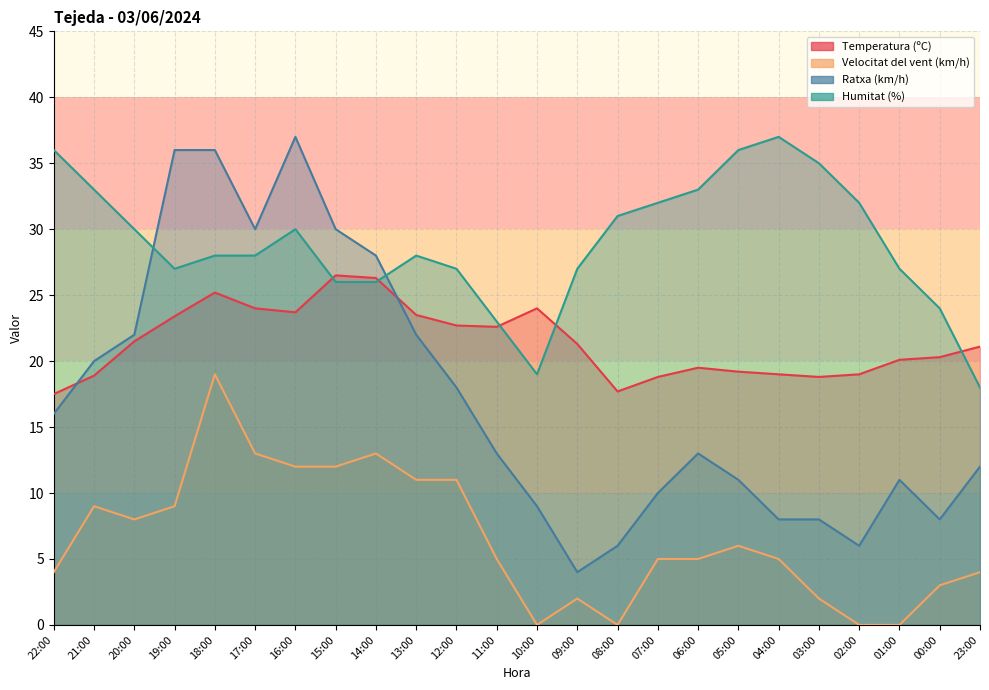

At which label does Humitat (%) first exceed 28?

22:00